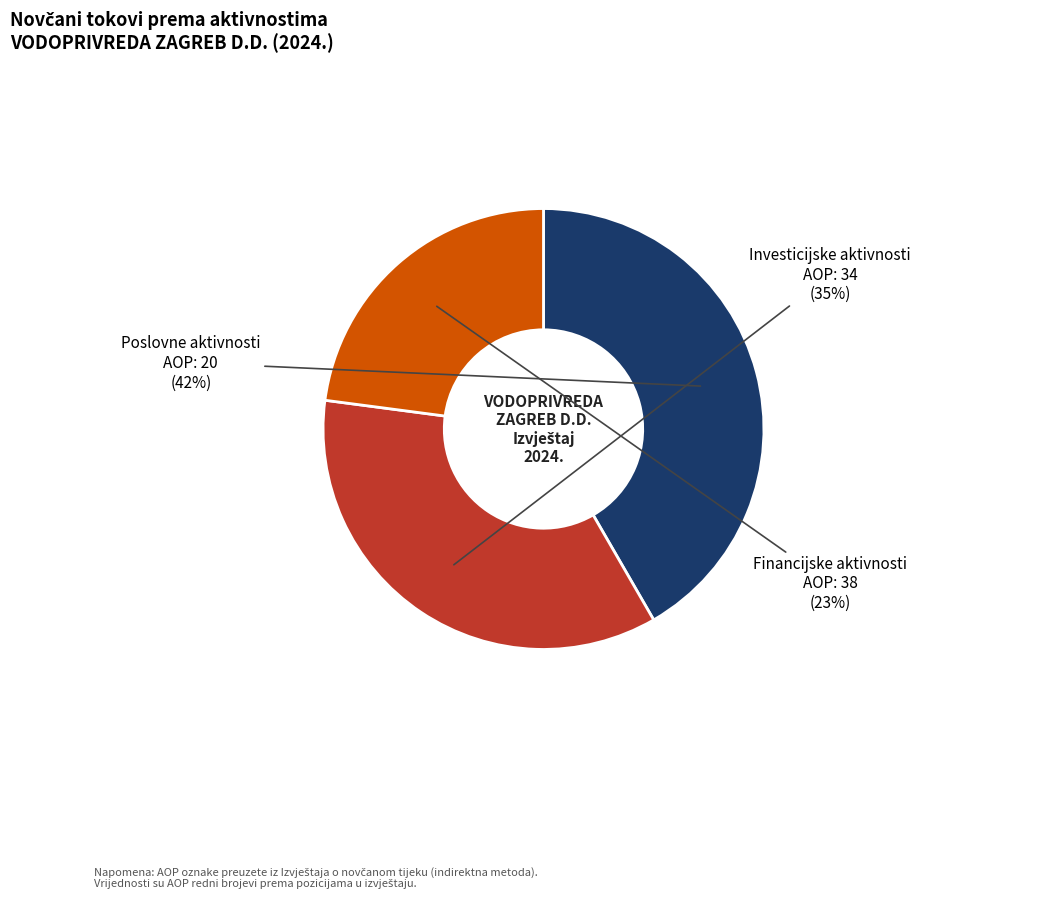

Does any single category account for the majority?

No